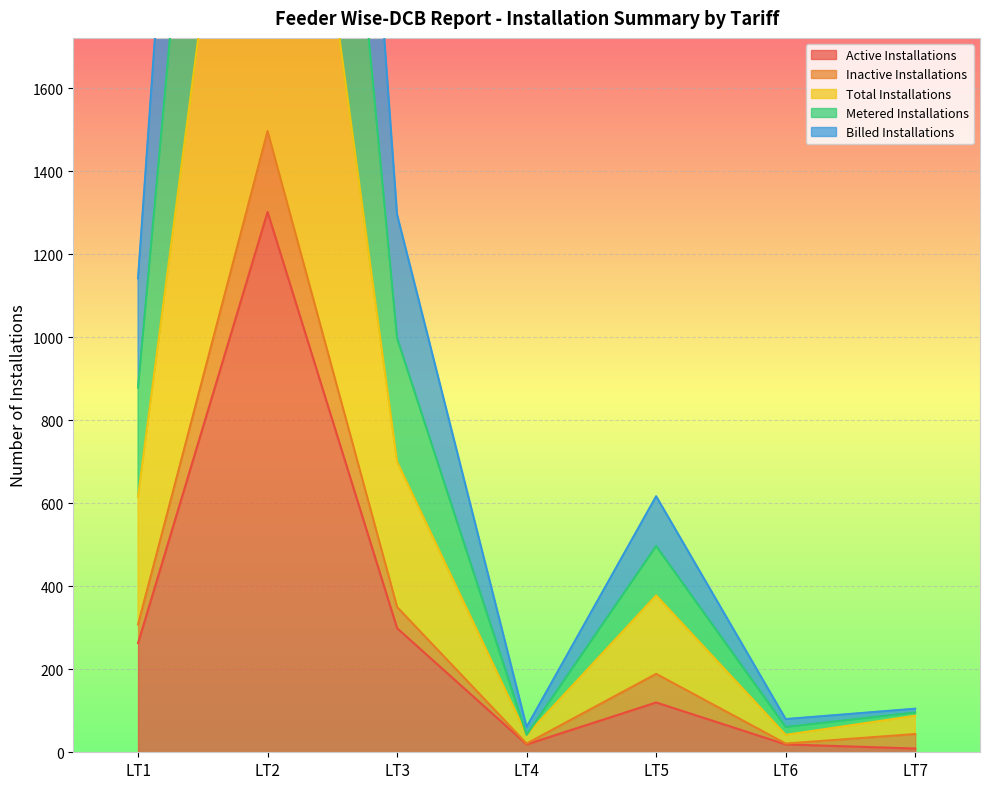

Is the value of Active Installations at LT2 greater than the value of Total Installations at LT7?

Yes